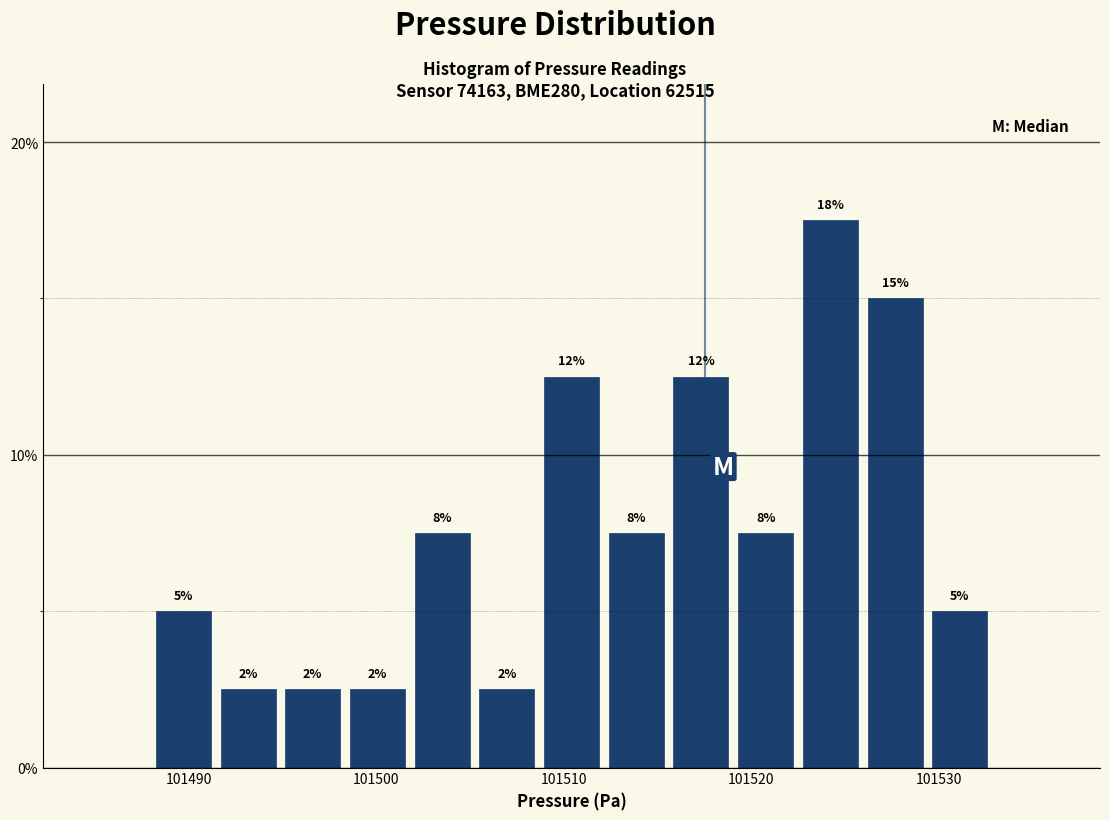

Read against the x-axis, roughly where is the centre of the tallest bar?

101524